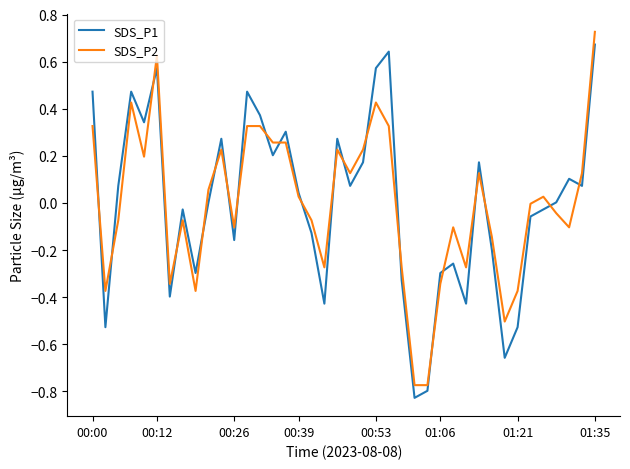

What is the minimum value shown in the chart?

-0.8